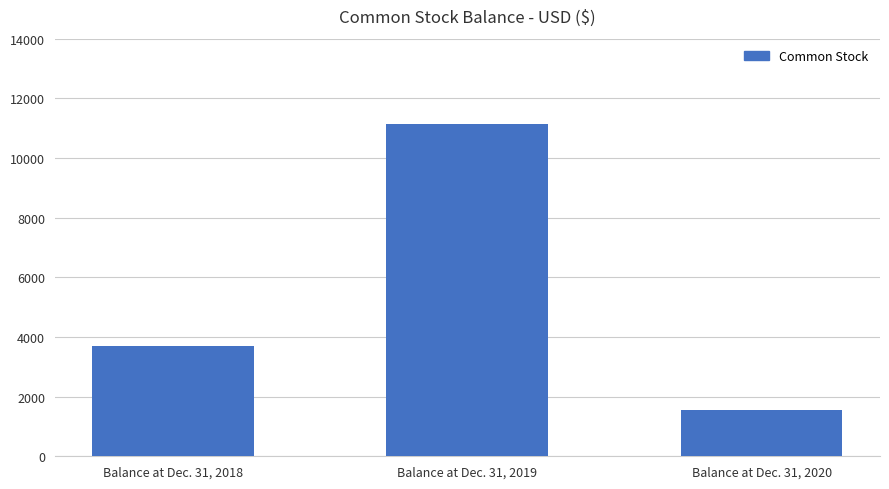

What is the difference between the maximum and minimum values?

9574